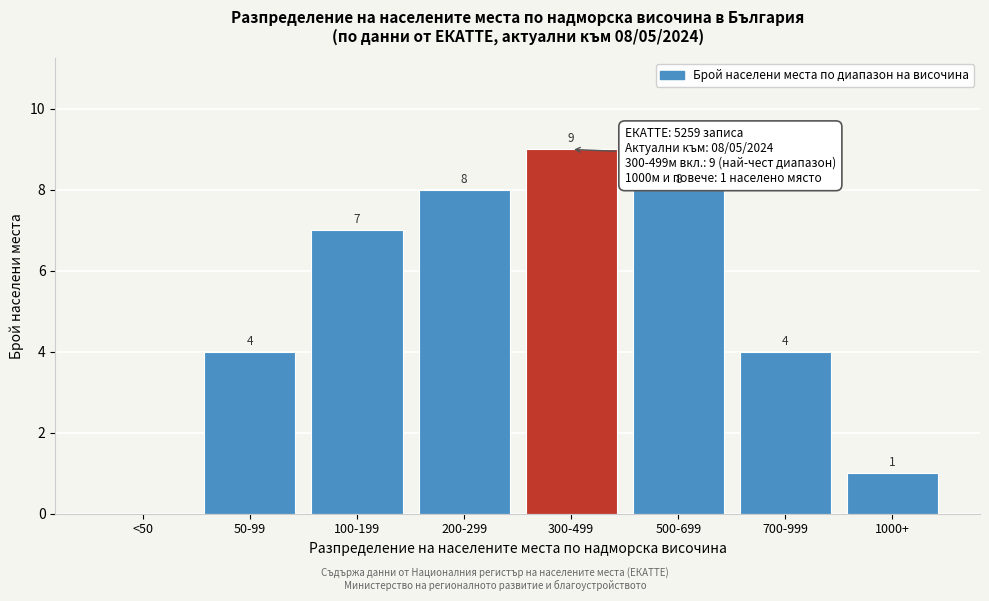

Reading left to right, what are all the values shown in this chart?

<50=0	50-99=4	100-199=7	200-299=8	300-499=9	500-699=8	700-999=4	1000+=1